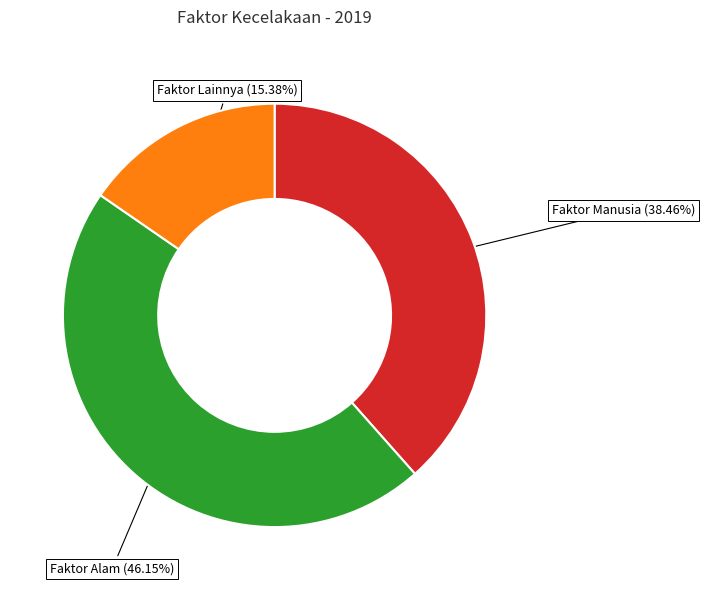

Approximately how many times larger is the value at Faktor Alam compared to Faktor Lainnya?

3.0